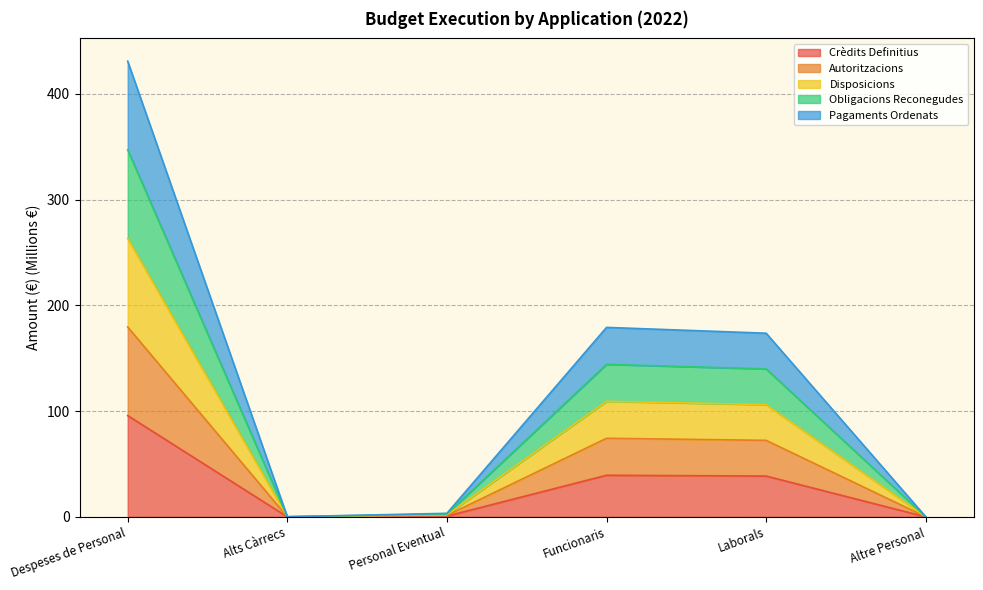

What is the spread (max minus min) of values at Altre Personal?

0.1